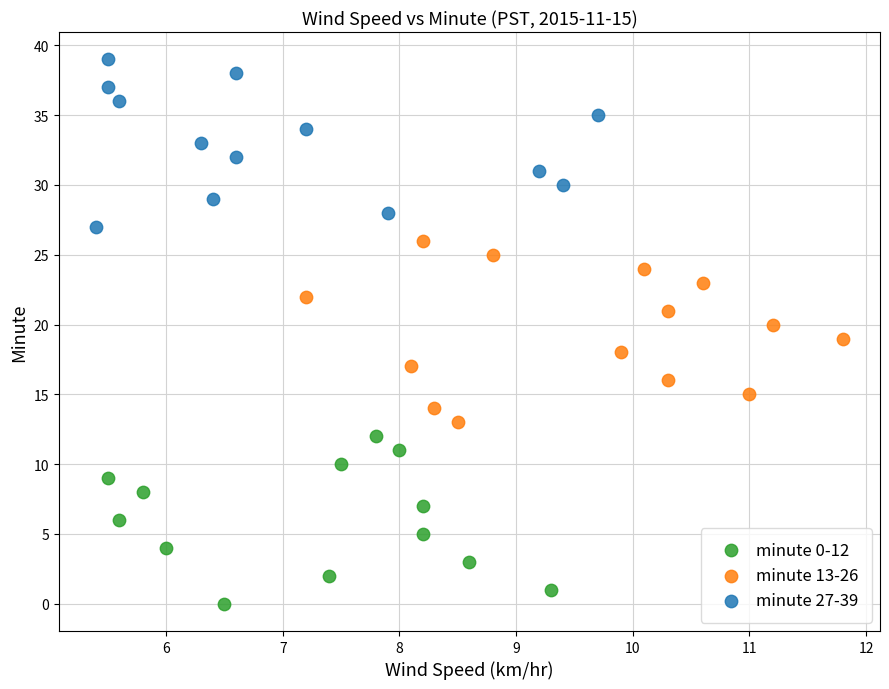

Which series reaches the maximum Y coordinate?

minute 27-39